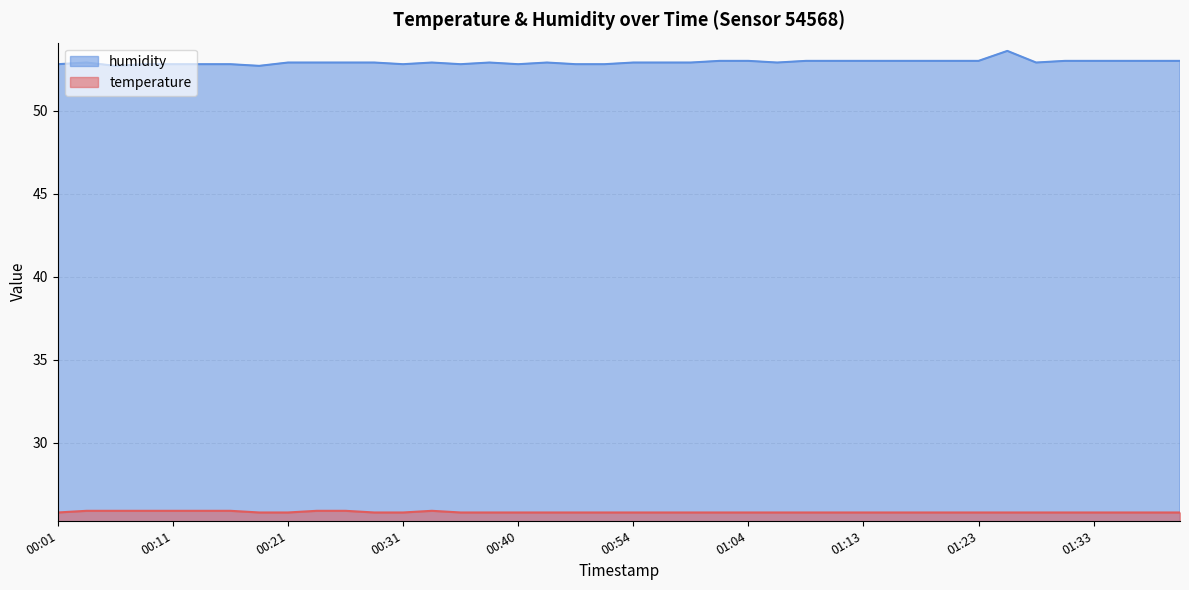

Reading left to right, extract all data points from this chart.

temperature: 00:01=25.8	00:03=25.9	00:06=25.9	00:08=25.9	00:11=25.9	00:13=25.9	00:16=25.9	00:18=25.8	00:21=25.8	00:23=25.9	00:26=25.9	00:28=25.8	00:31=25.8	00:33=25.9	00:35=25.8	00:38=25.8	00:40=25.8	00:43=25.8	00:48=25.8	00:51=25.8	00:54=25.8	00:56=25.8	00:59=25.8	01:01=25.8	01:04=25.8	01:06=25.8	01:08=25.8	01:11=25.8	01:13=25.8	01:16=25.8	01:18=25.8	01:21=25.8	01:23=25.8	01:26=25.8	01:28=25.8	01:31=25.8	01:33=25.8	01:36=25.8	01:38=25.8	01:41=25.8
humidity: 00:01=52.8	00:03=52.9	00:06=52.7	00:08=52.8	00:11=52.8	00:13=52.8	00:16=52.8	00:18=52.7	00:21=52.9	00:23=52.9	00:26=52.9	00:28=52.9	00:31=52.8	00:33=52.9	00:35=52.8	00:38=52.9	00:40=52.8	00:43=52.9	00:48=52.8	00:51=52.8	00:54=52.9	00:56=52.9	00:59=52.9	01:01=53.0	01:04=53.0	01:06=52.9	01:08=53.0	01:11=53.0	01:13=53.0	01:16=53.0	01:18=53.0	01:21=53.0	01:23=53.0	01:26=53.6	01:28=52.9	01:31=53.0	01:33=53.0	01:36=53.0	01:38=53.0	01:41=53.0